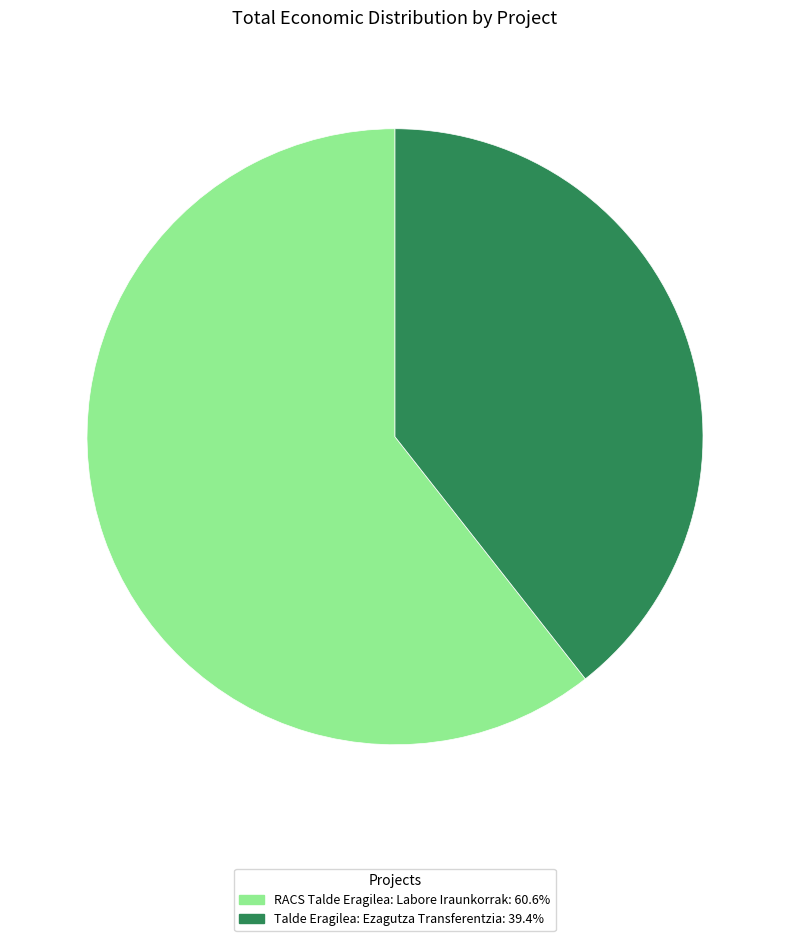

Approximately how many times larger is the value at RACS Talde Eragilea: Labore Iraunkorrak: 60.6% compared to Talde Eragilea: Ezagutza Transferentzia: 39.4%?

1.5